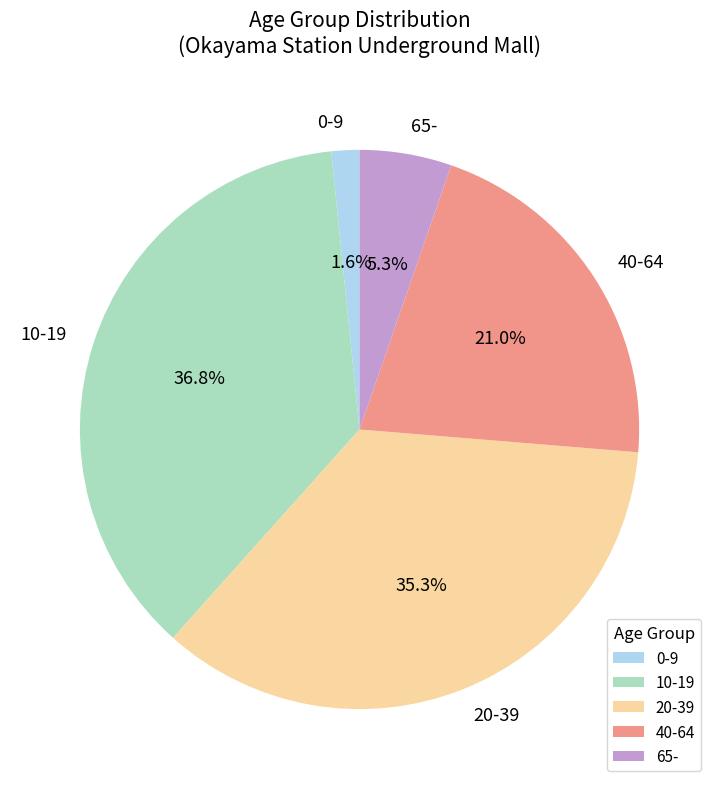

To the nearest percent, what portion does 40-64 represent?

21%